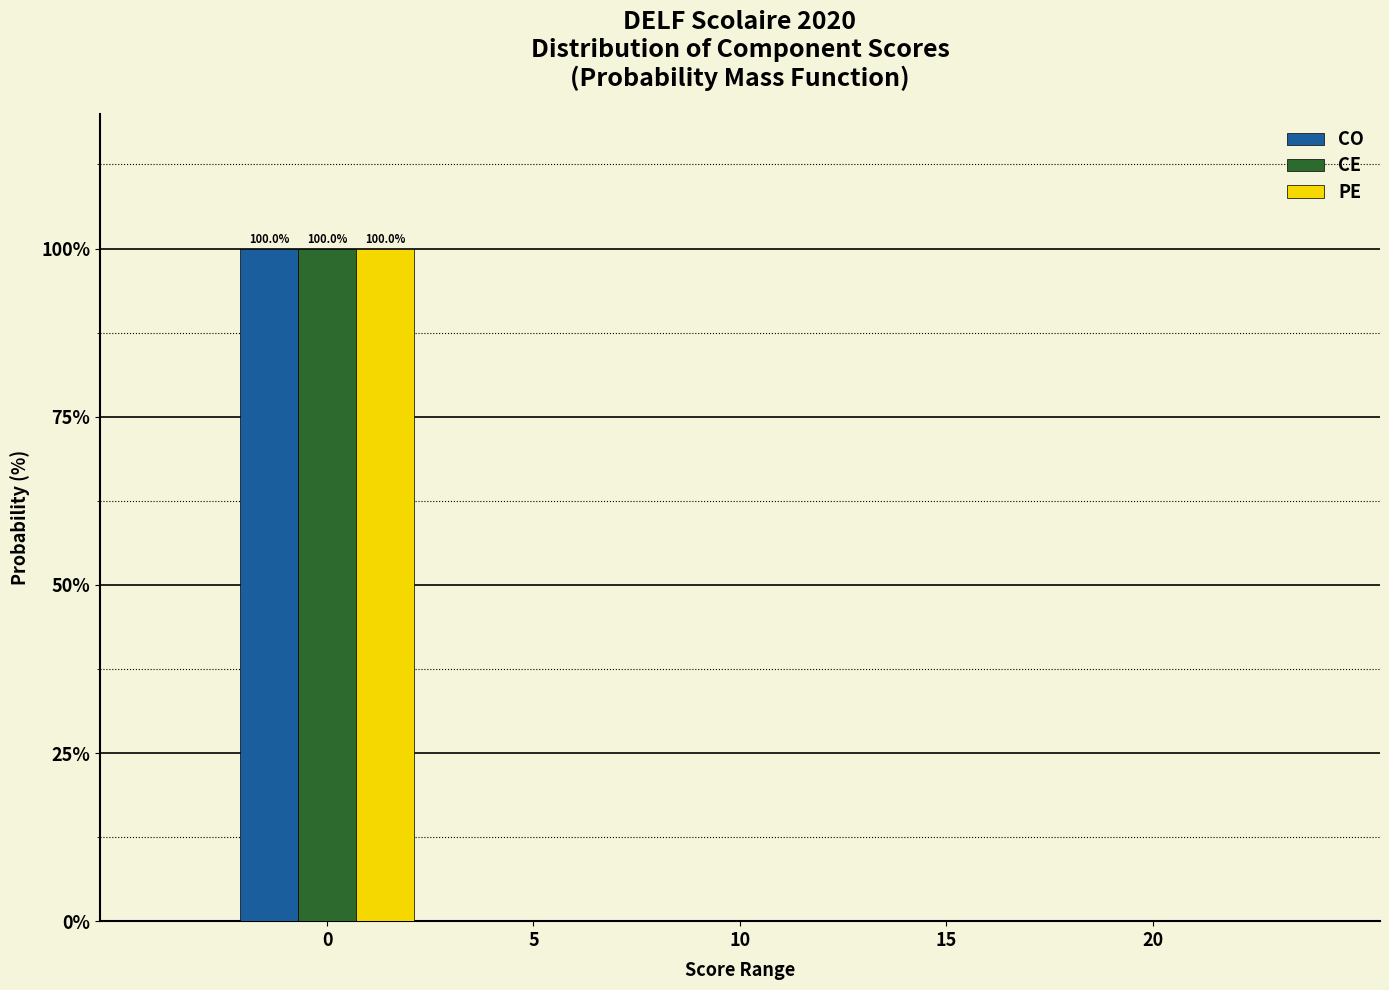

Reading left to right, extract all data points from this chart.

CO: 0=100	5=0	10=0	15=0	20=0
CE: 0=100	5=0	10=0	15=0	20=0
PE: 0=100	5=0	10=0	15=0	20=0